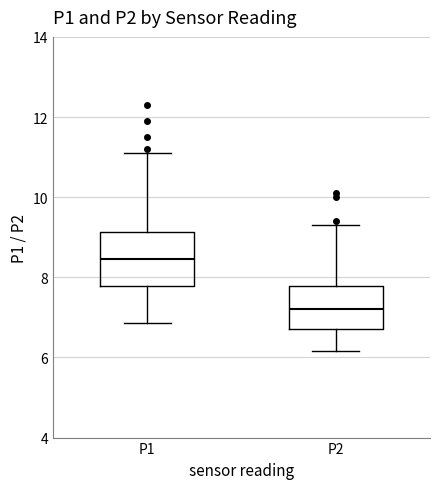

Reading left to right, transcribe this box plot: for each box, give where its median line is, the range the box spans, and where its two whiskers end, as read against the y-axis. The values are not printed on the chart, so give them approximately, as read against the axis.

P1: median 8.4, box 7.8 to 9.2, whiskers 6.8 to 11.2
P2: median 7.2, box 6.8 to 7.8, whiskers 6.2 to 9.4